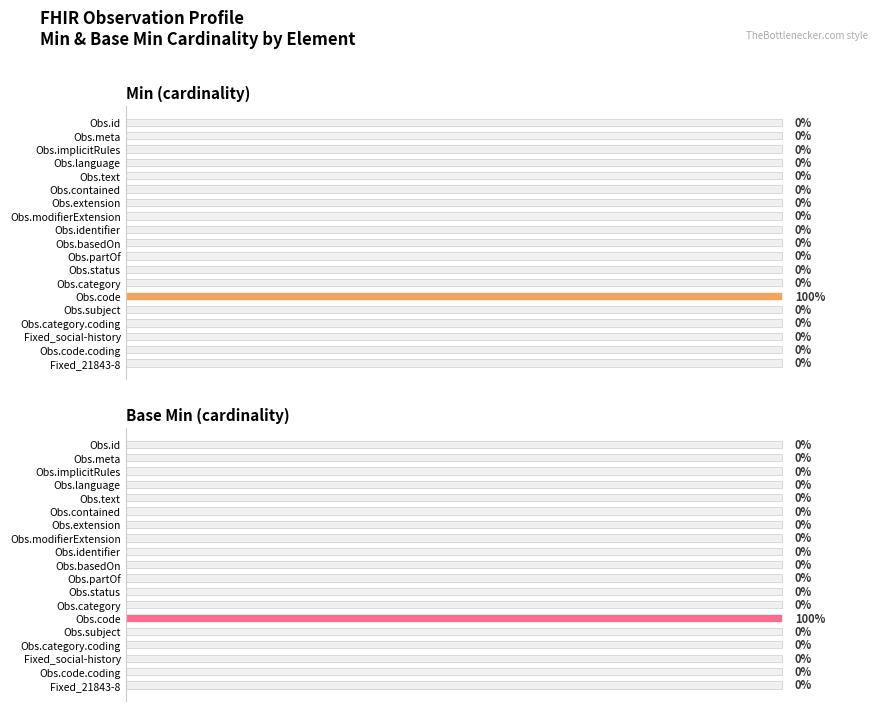

What is the sum of all Base Min (cardinality) values?

1